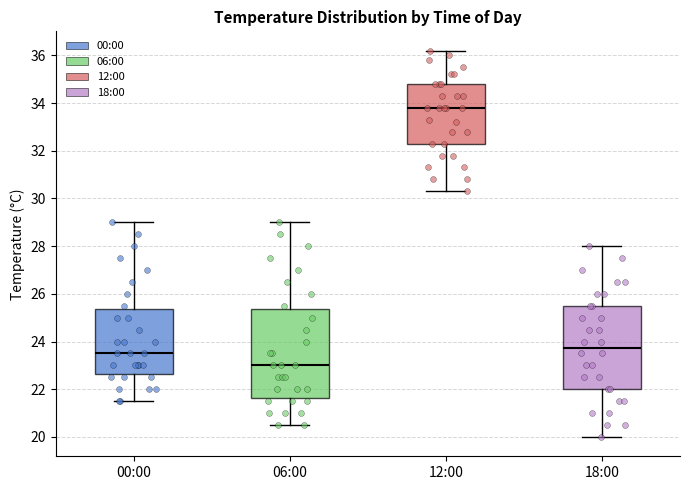

Reading left to right, read every box against the y-axis: the position of its median line, the range the box covers, and the ends of its whiskers. The values are not printed on the chart, so give them approximately, as read against the axis.

00:00: median 23.6, box 22.6 to 25.4, whiskers 21.6 to 29.0
06:00: median 23.0, box 21.6 to 25.4, whiskers 20.6 to 29.0
12:00: median 33.8, box 32.4 to 34.8, whiskers 30.4 to 36.2
18:00: median 23.8, box 22.0 to 25.6, whiskers 20.0 to 28.0